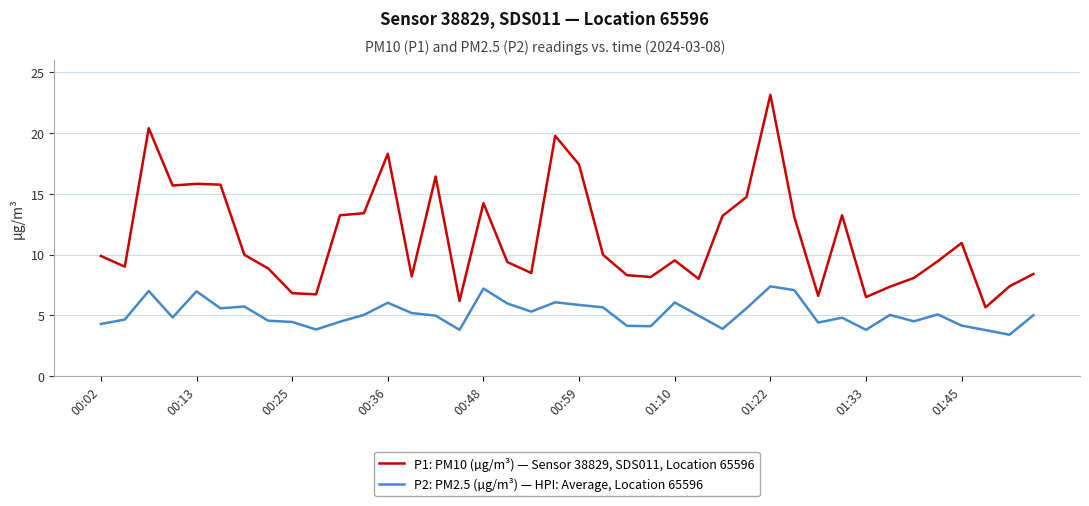

What is the smallest value displayed?

3.4